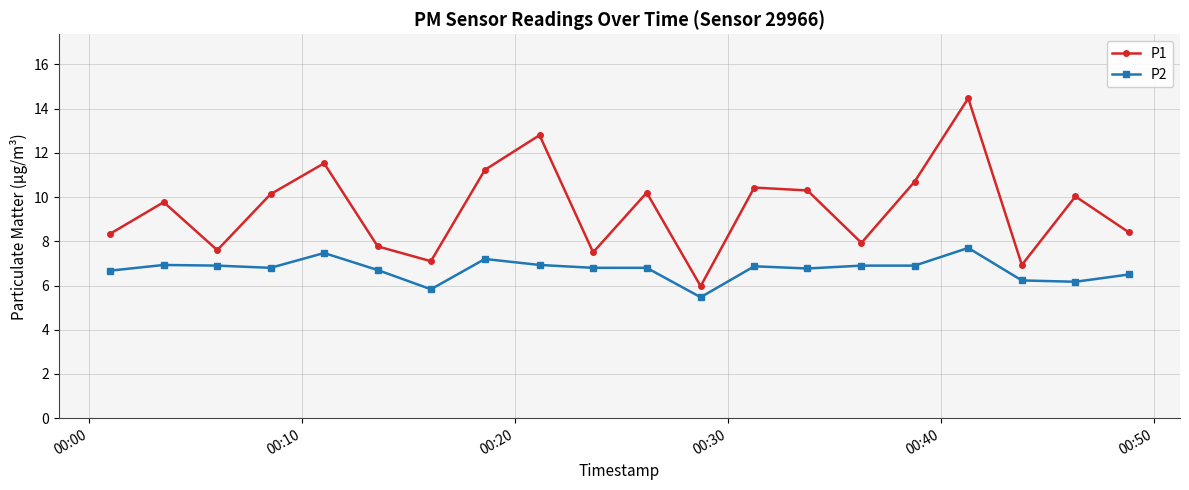

Which series has the widest spread of values?

P1